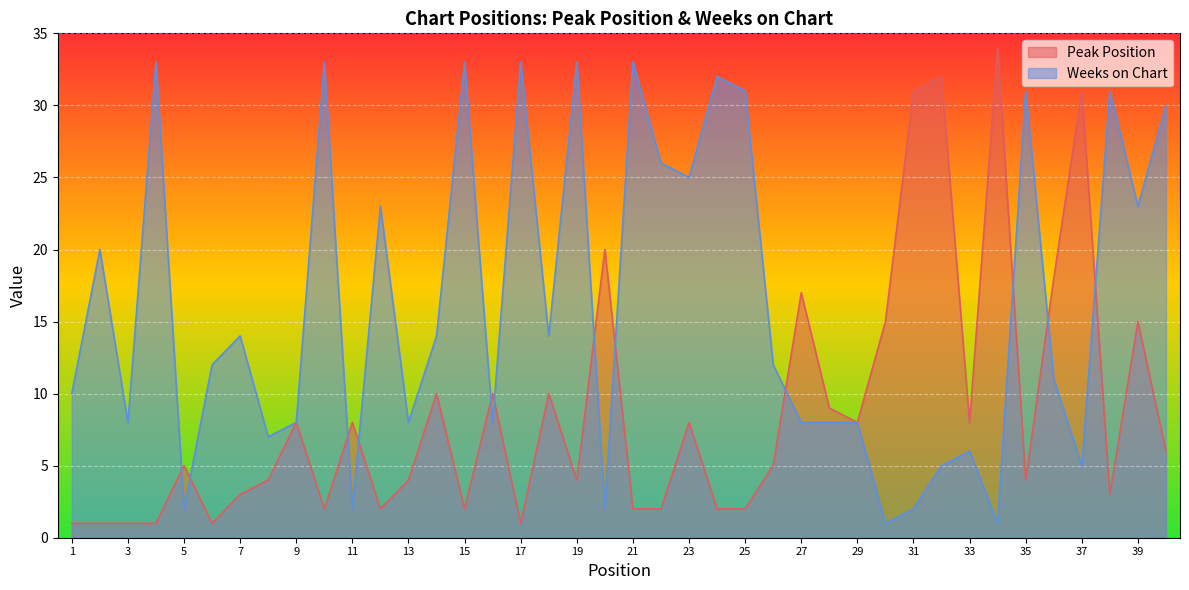

Between which two adjacent categories do Weeks on Chart and Peak Position first intersect?

4 and 5